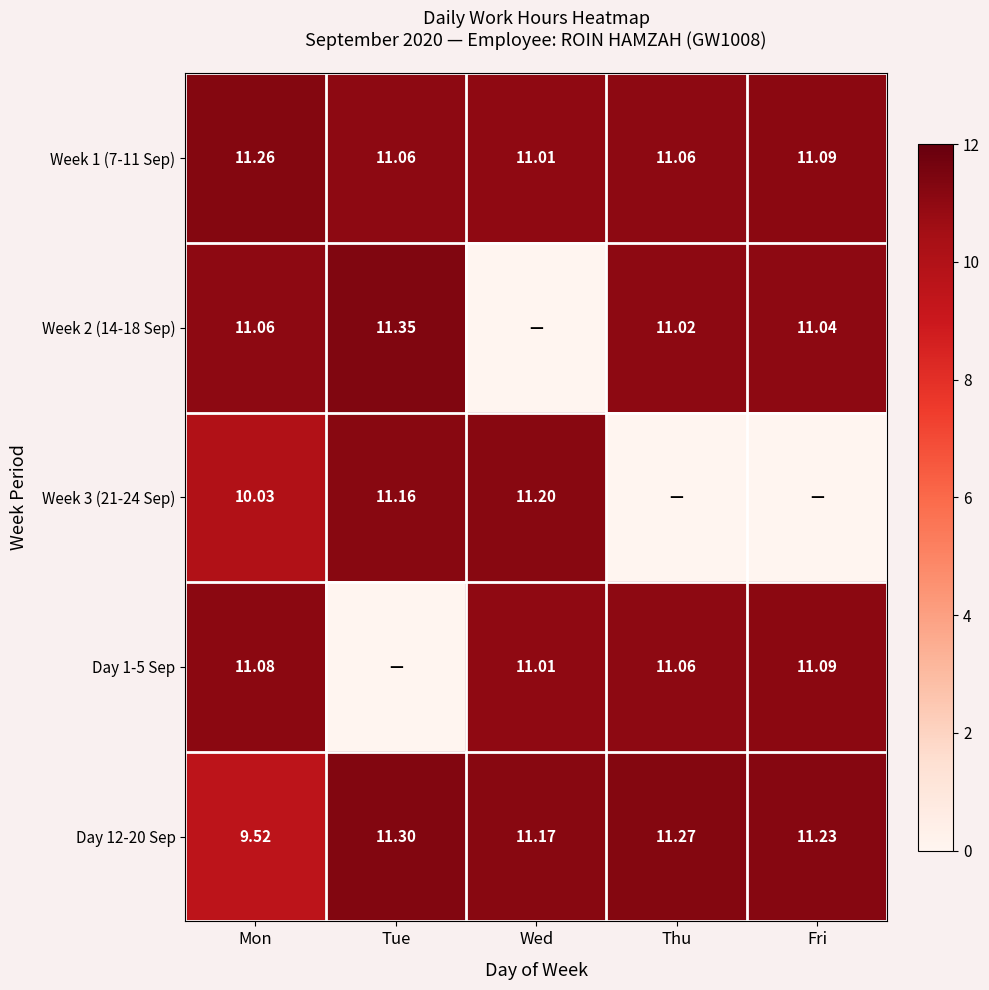

Rank the categories by Day 12-20 Sep value from highest to lowest.

Tue, Thu, Fri, Wed, Mon